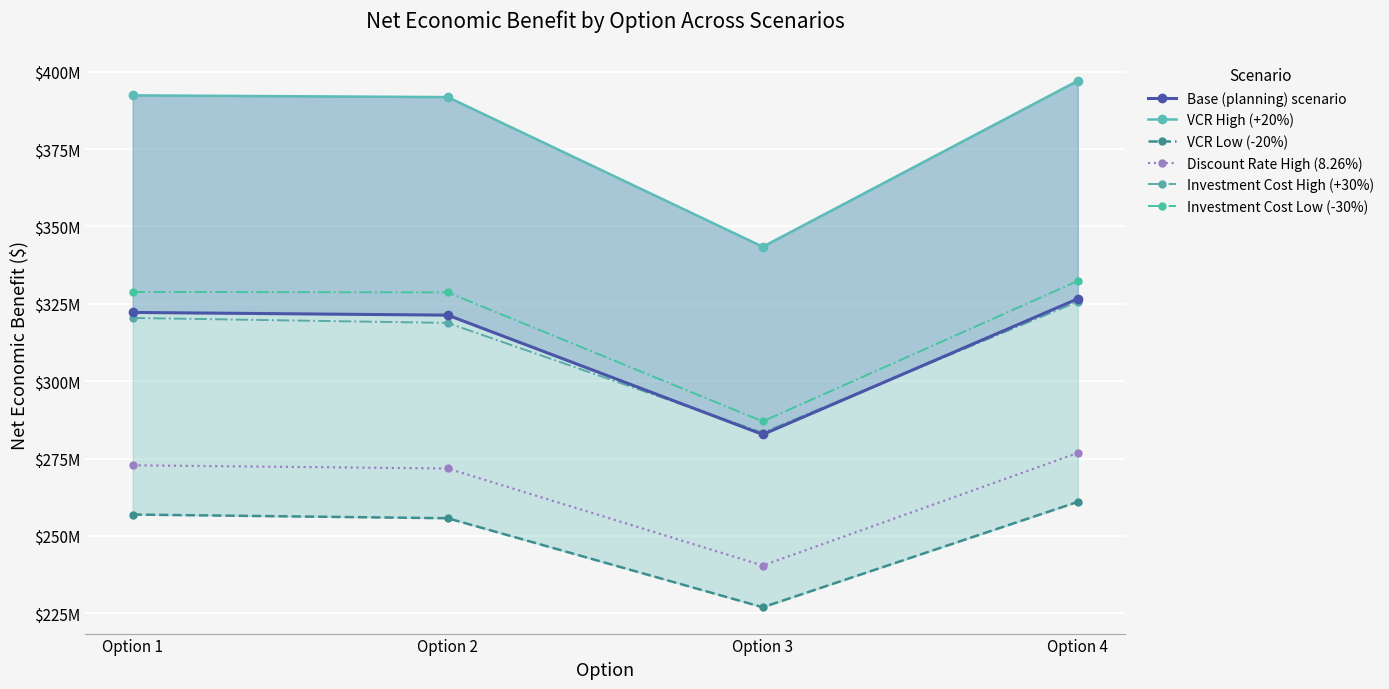

True or false: Investment Cost High (+30%) and Discount Rate High (8.26%) cross at least once.

False